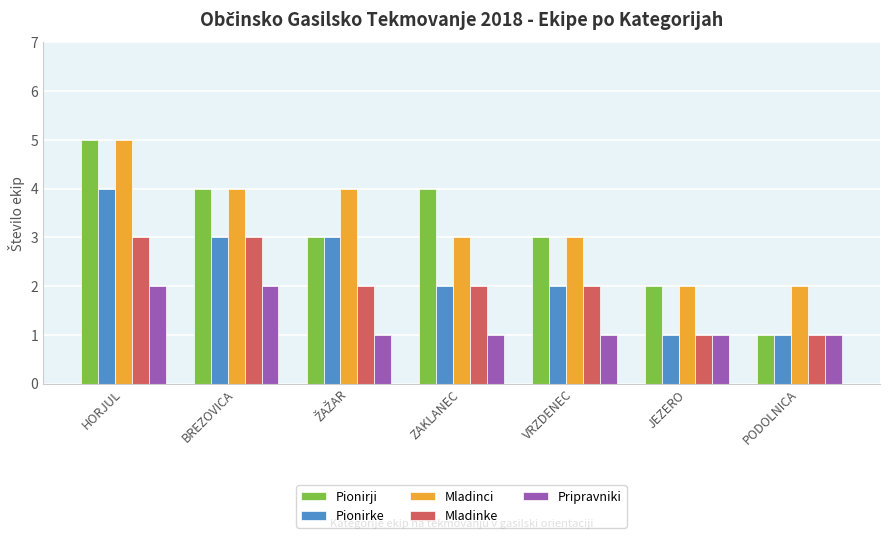

At which category does the chart reach its peak across all series?

HORJUL